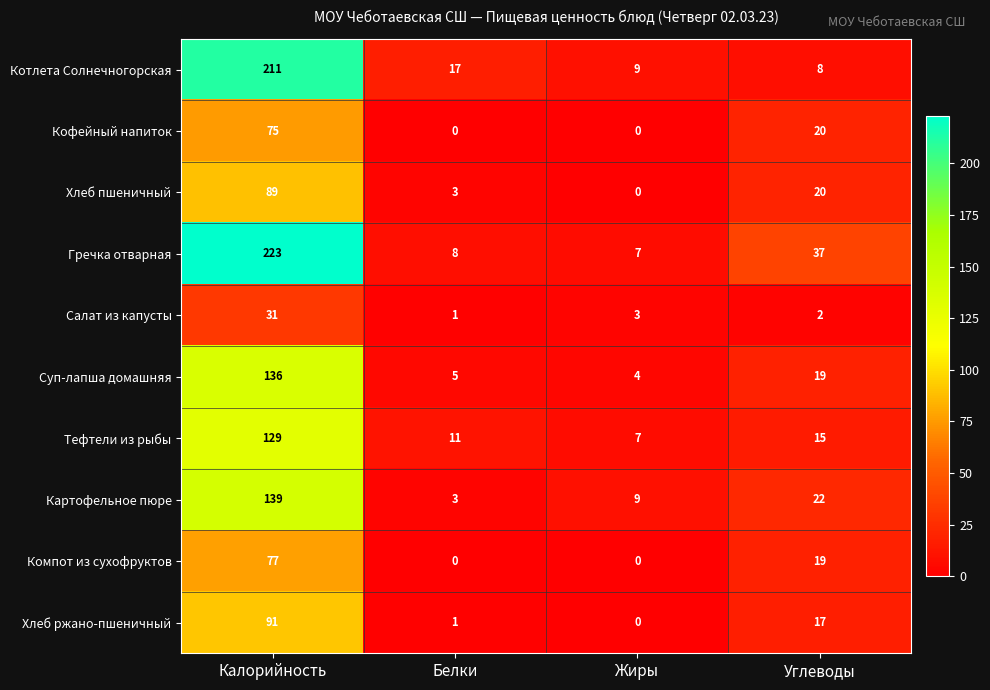

At which category is the sum across all series the highest?

Калорийность